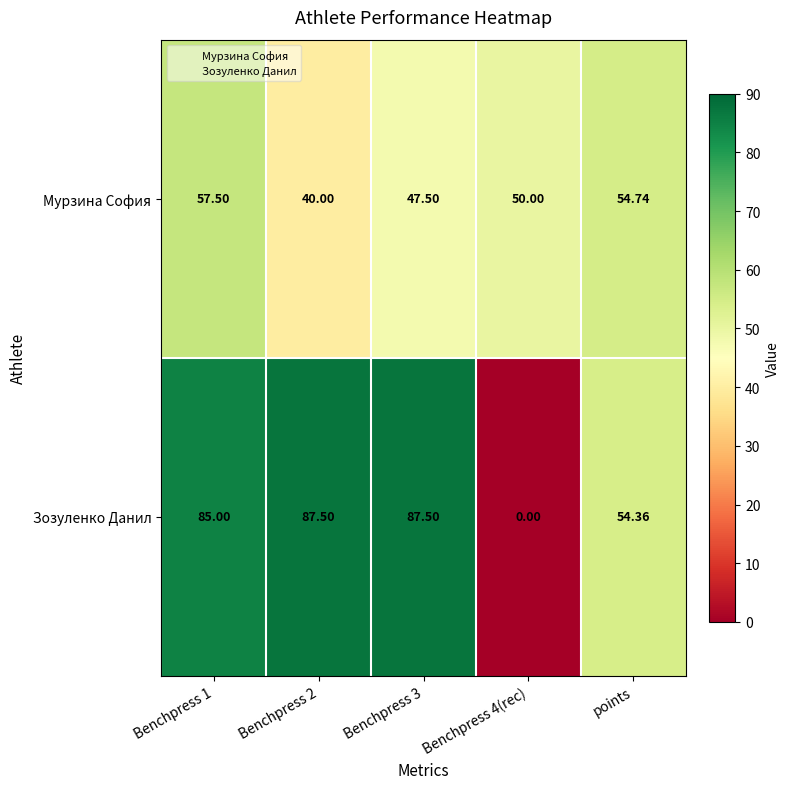

Which series has the largest range (max minus min)?

Зозуленко Данил